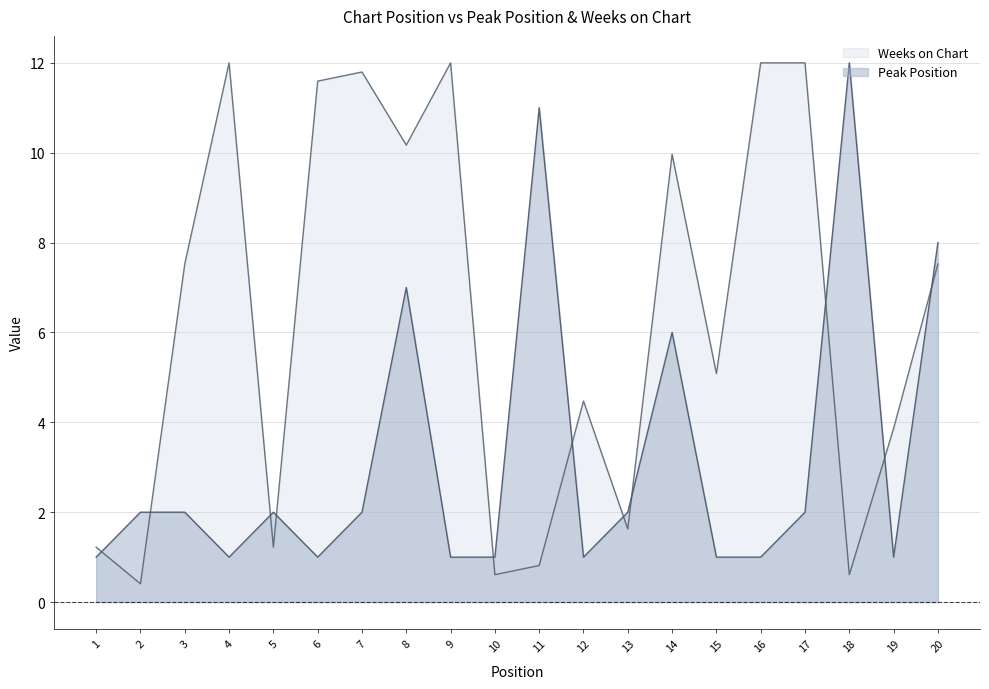

In Peak Position, how many points are higher than both neighbors (excluding endpoints)?

5